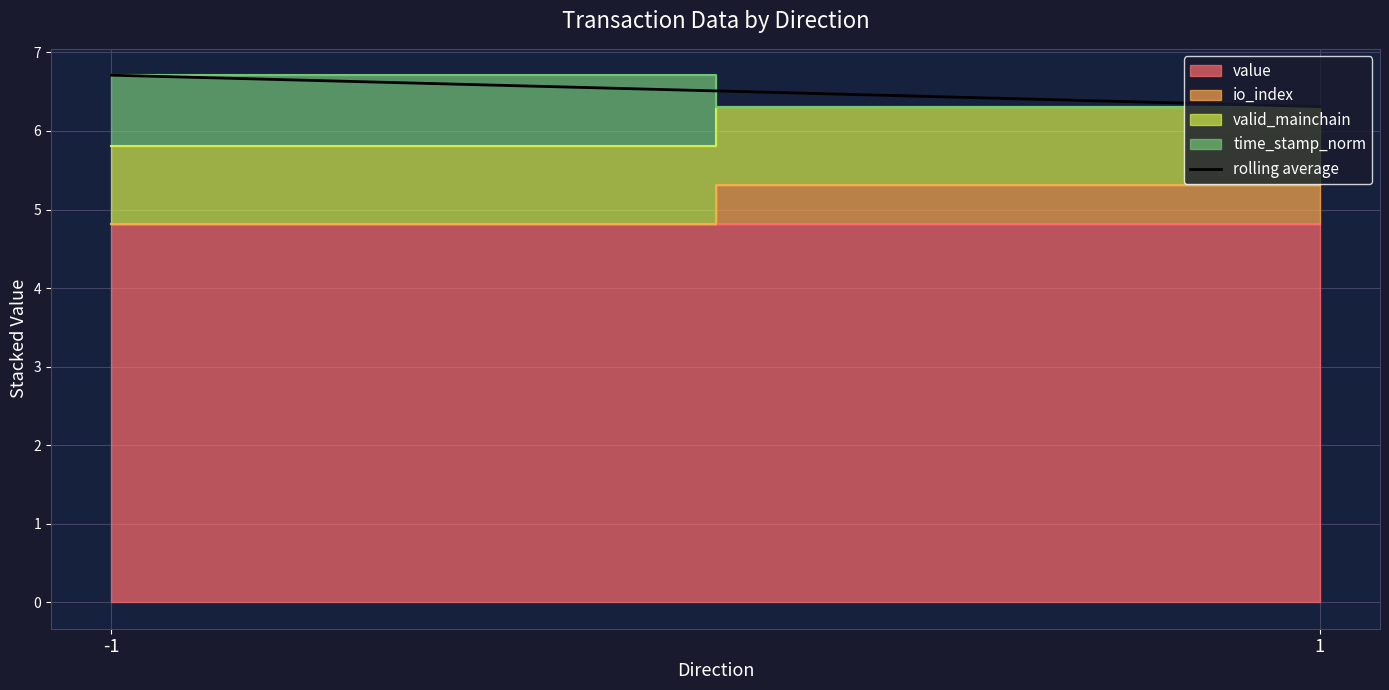

The chart shows a value of 1.5 at -1. True or false?

False